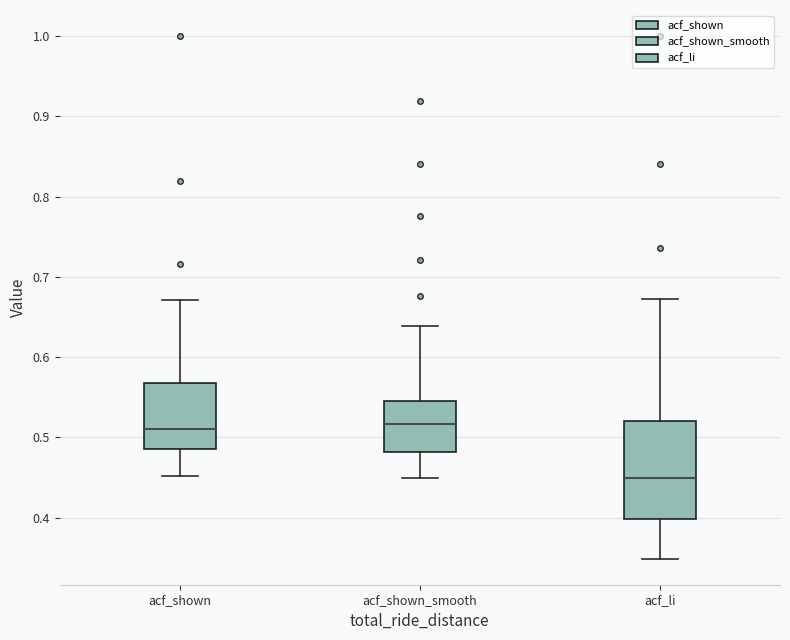

Reading left to right, read every box against the y-axis: the position of its median line, the range the box covers, and the ends of its whiskers. The values are not printed on the chart, so give them approximately, as read against the axis.

acf_shown: median 0.51, box 0.49 to 0.57, whiskers 0.45 to 0.67
acf_shown_smooth: median 0.52, box 0.48 to 0.55, whiskers 0.45 to 0.64
acf_li: median 0.45, box 0.40 to 0.52, whiskers 0.35 to 0.67